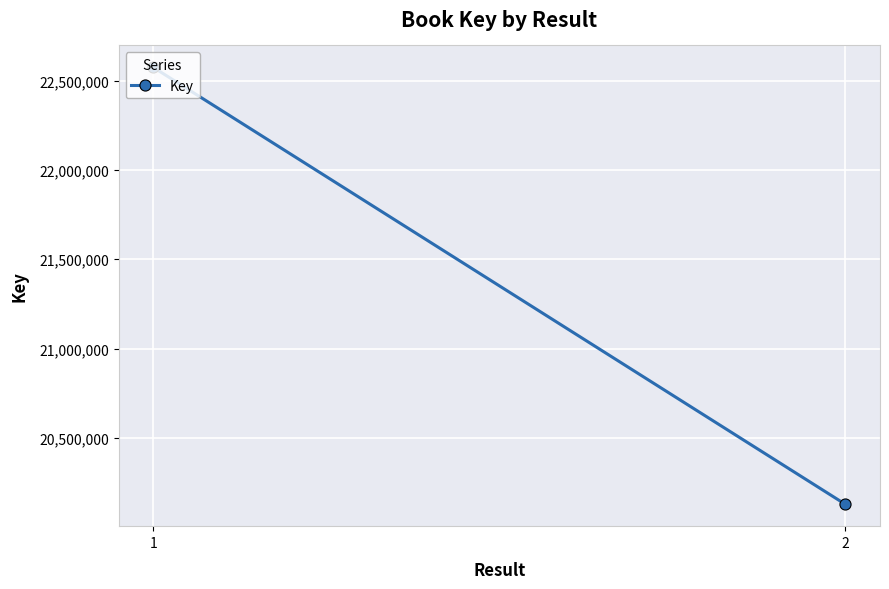

List the labels in order of value, smallest first.

2, 1